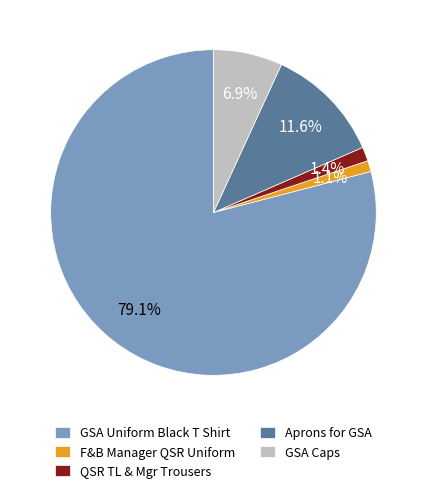

Is there any slice that represents more than half of the pie?

Yes